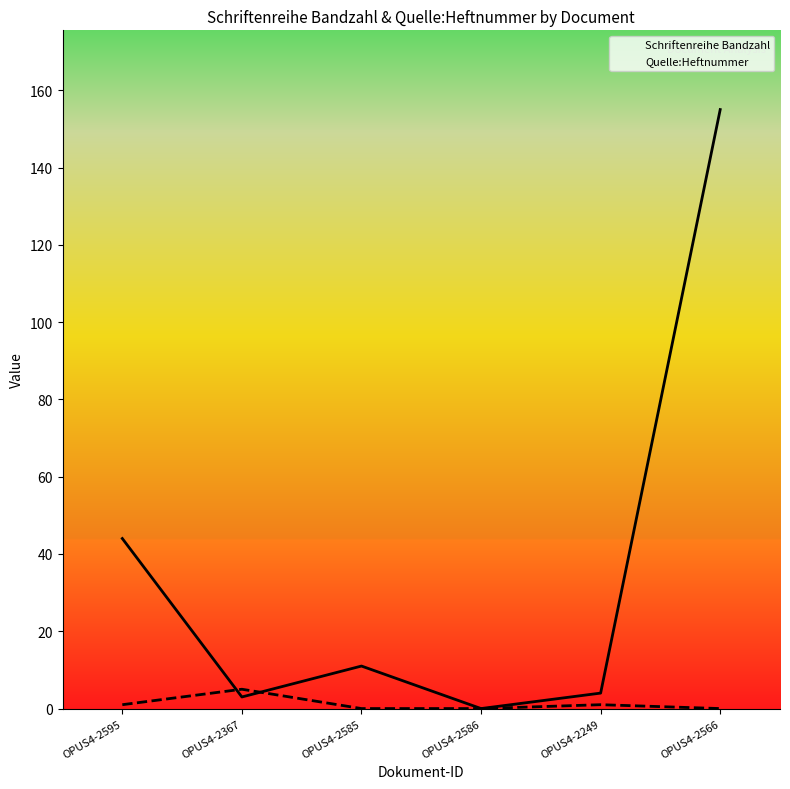

Reading right to left, what are all the values shown in this chart?

Schriftenreihe Bandzahl: OPUS4-2566=155	OPUS4-2249=4	OPUS4-2586=0	OPUS4-2585=11	OPUS4-2367=3	OPUS4-2595=44
Quelle:Heftnummer: OPUS4-2566=0	OPUS4-2249=1	OPUS4-2586=0	OPUS4-2585=0	OPUS4-2367=5	OPUS4-2595=1